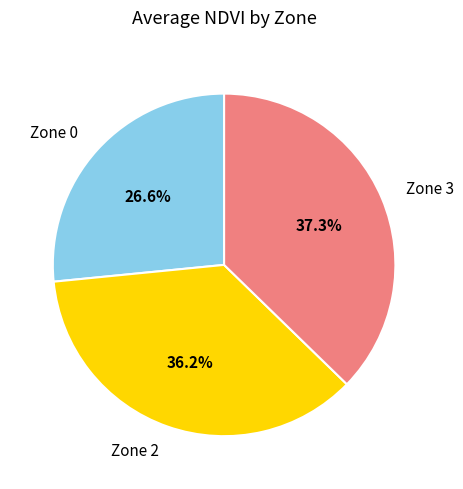

What is the largest slice in the pie chart?

Zone 3